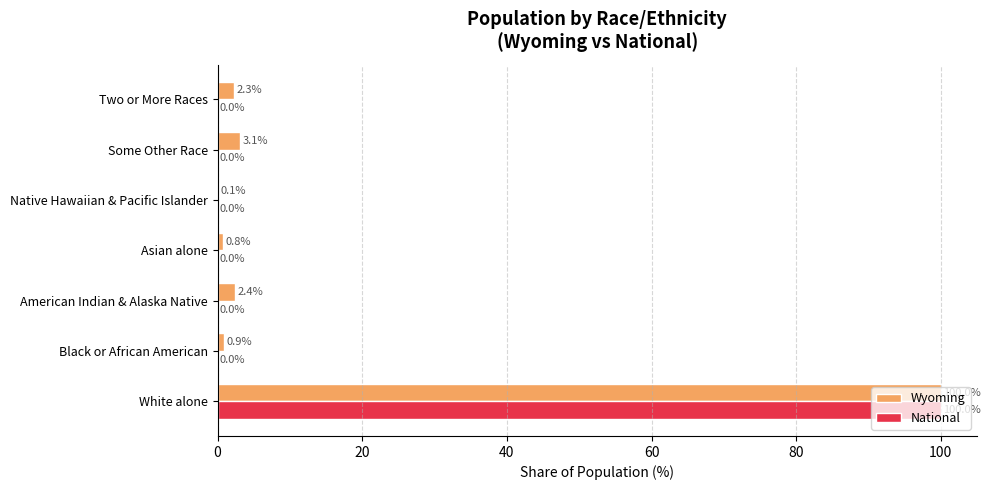

The Wyoming series shows 0.1 at Native Hawaiian & Pacific Islander. True or false?

True